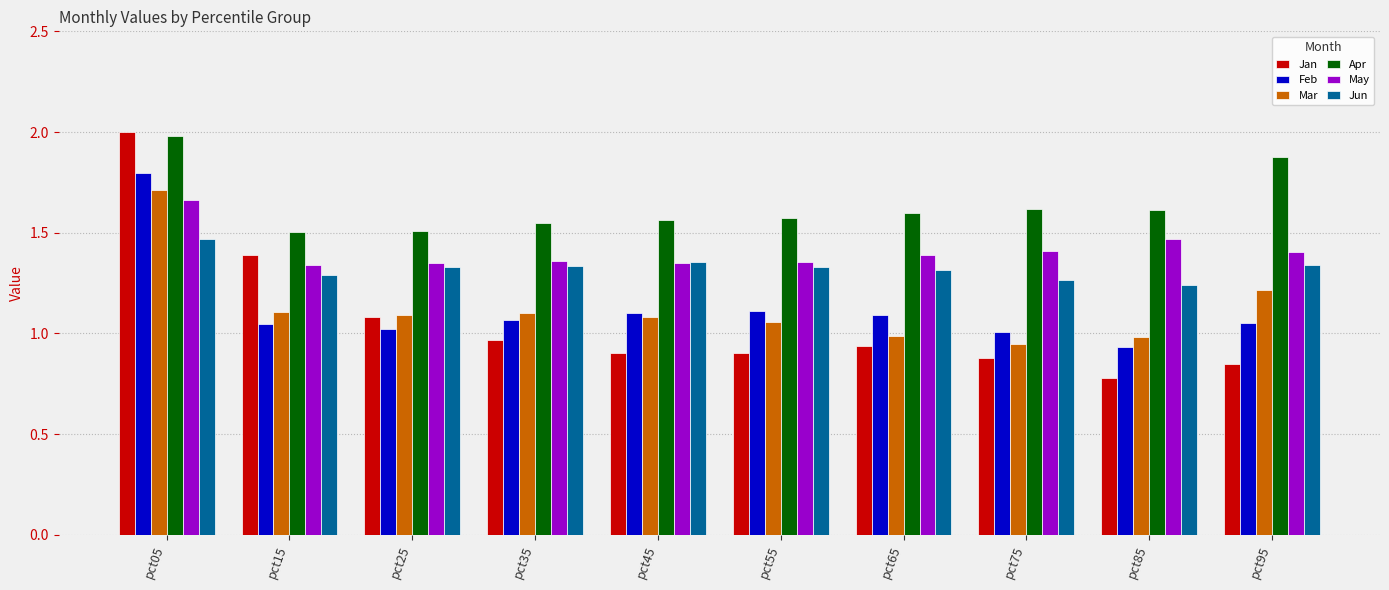

How many distinct data groups are displayed?

6